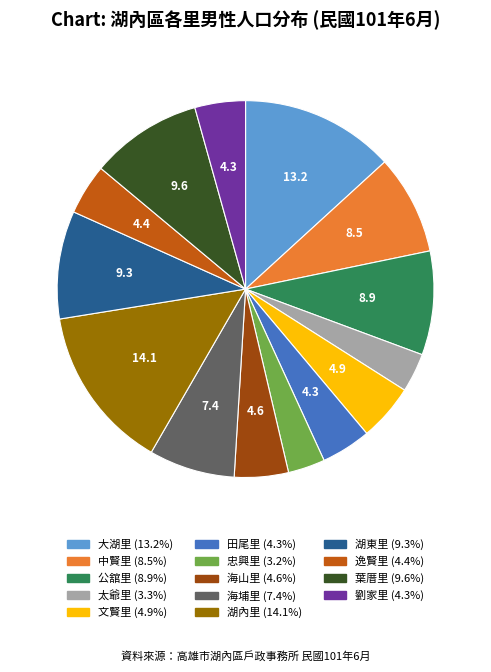

What is the ratio of the value at 中賢里 to the value at 海山里?

1.8